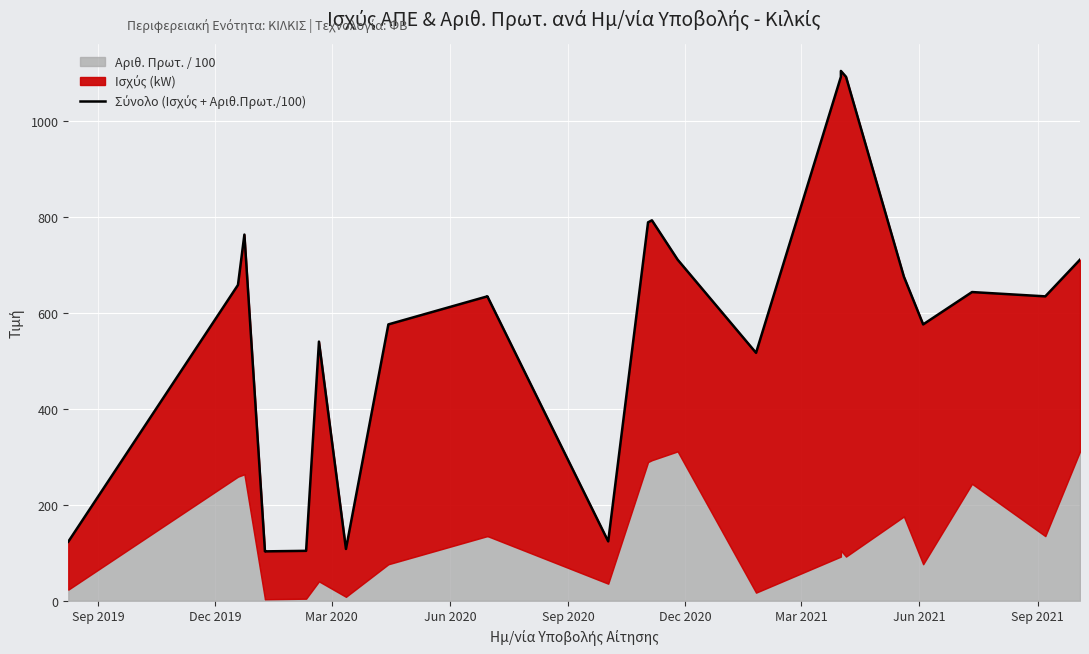

The chart shows a value of 769.6 at Mar 2021. True or false?

False